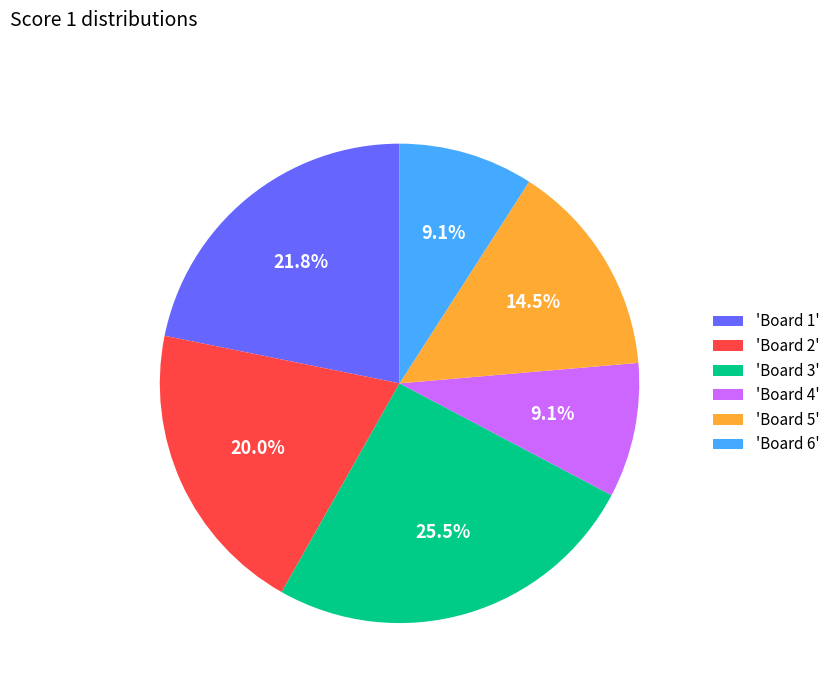

What is the ratio of the value at 'Board 2' to the value at 'Board 1'?

0.9